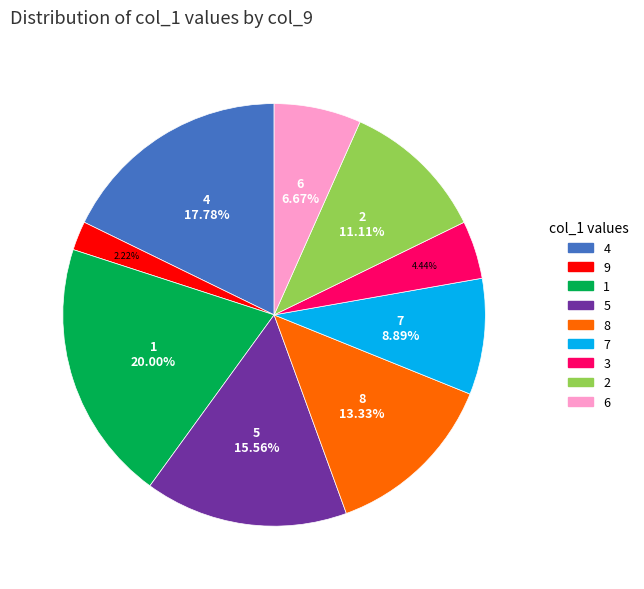

The 6 slice represents 7% of the pie. True or false?

True